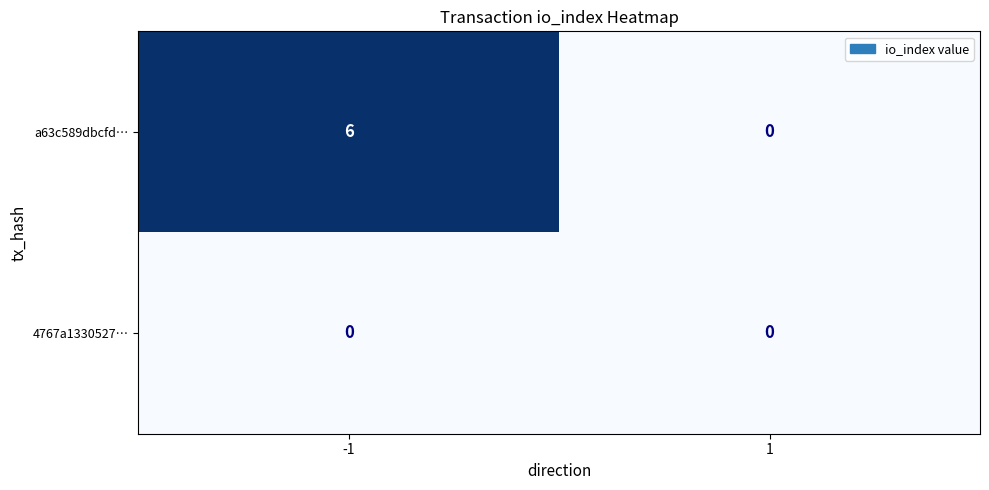

Between -1 and 1, which series saw the biggest shift?

a63c589dbcfd…